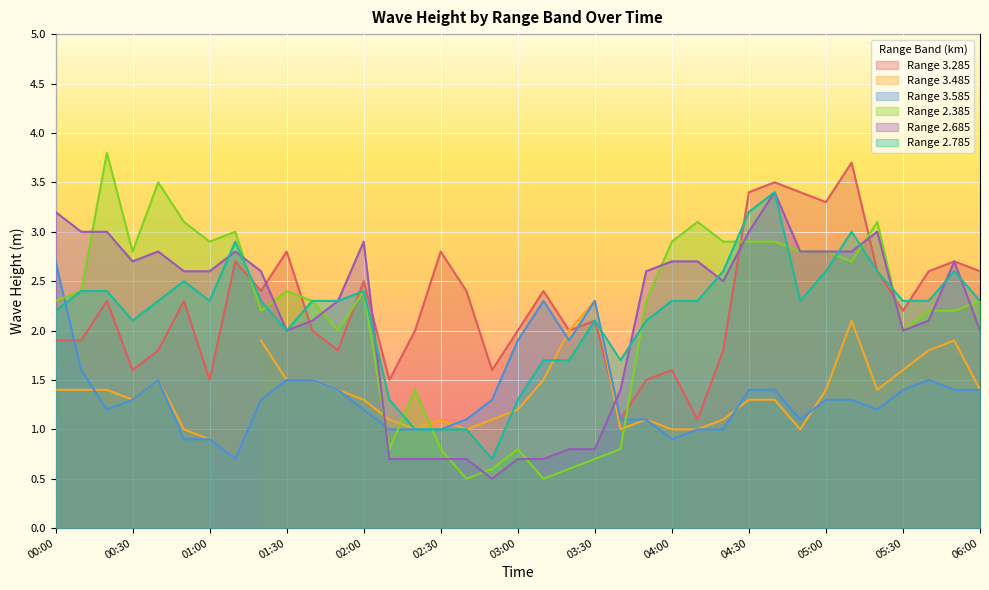

After their last crossing, which series has the higher values: Range 2.685 or Range 3.585?

Range 2.685